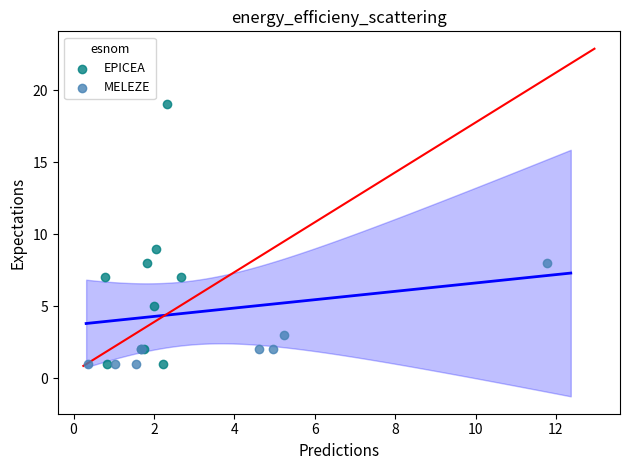

Which series contains the highest Y value?

EPICEA